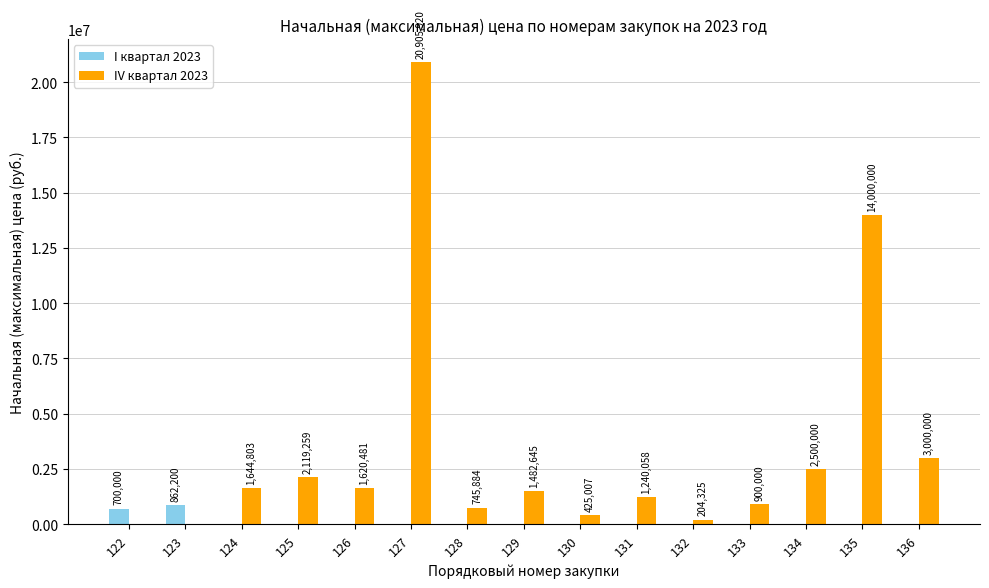

What is the total value across all series at 127?

20905920.0